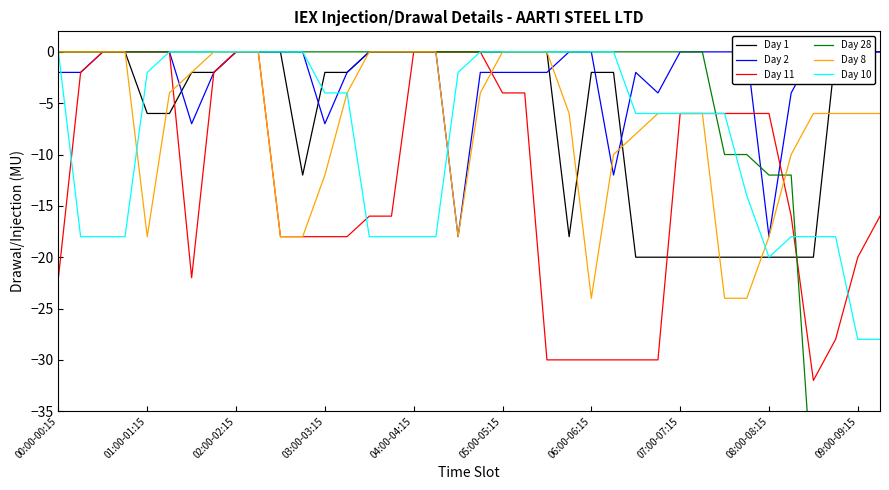

True or false: Day 10 and Day 11 intersect in this chart.

True